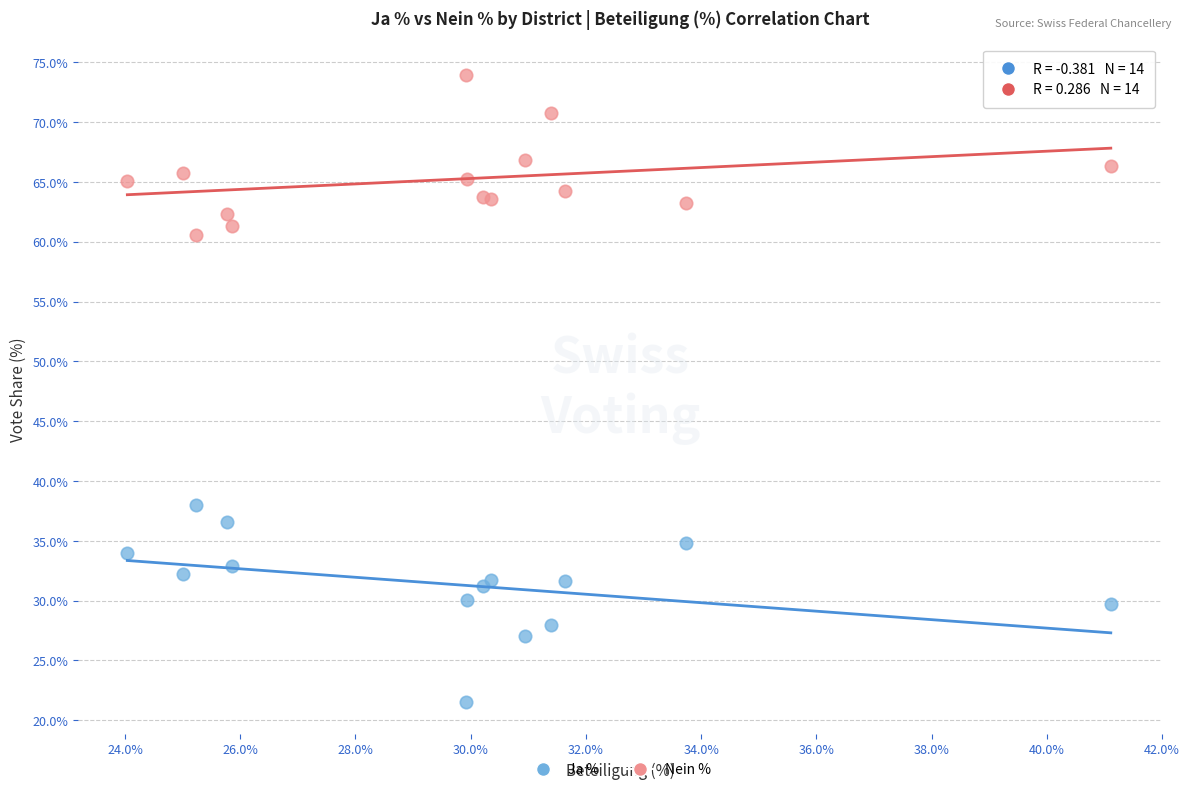

Which series reaches the maximum Y coordinate?

Nein %